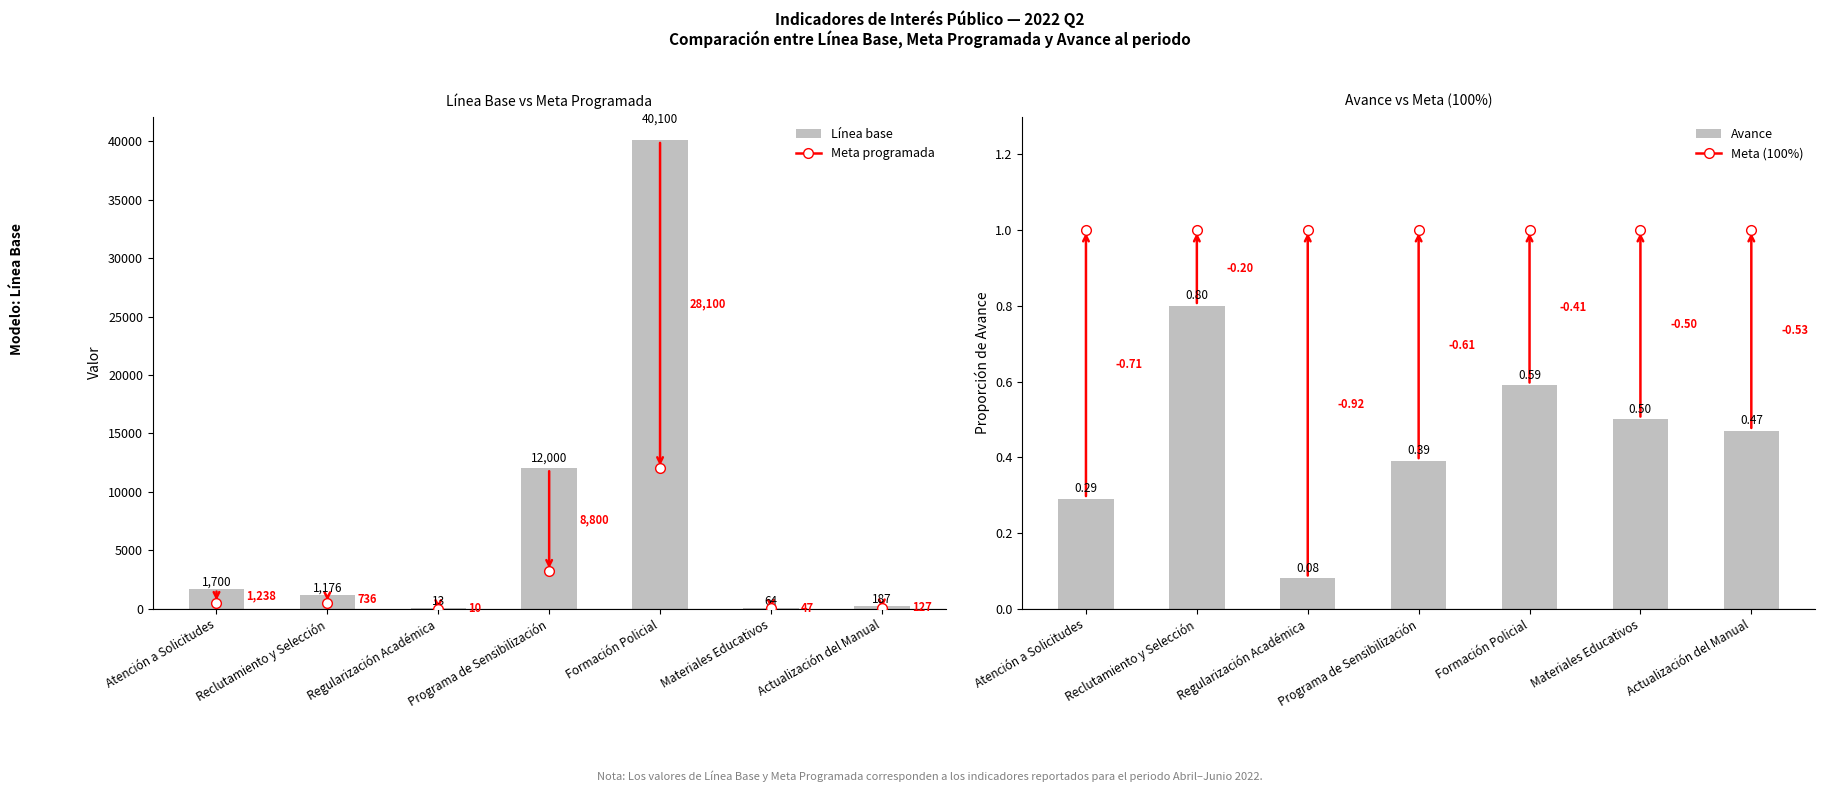

True or false: Avance (proporción) has a value of 0.8 at Reclutamiento y Selección.

True